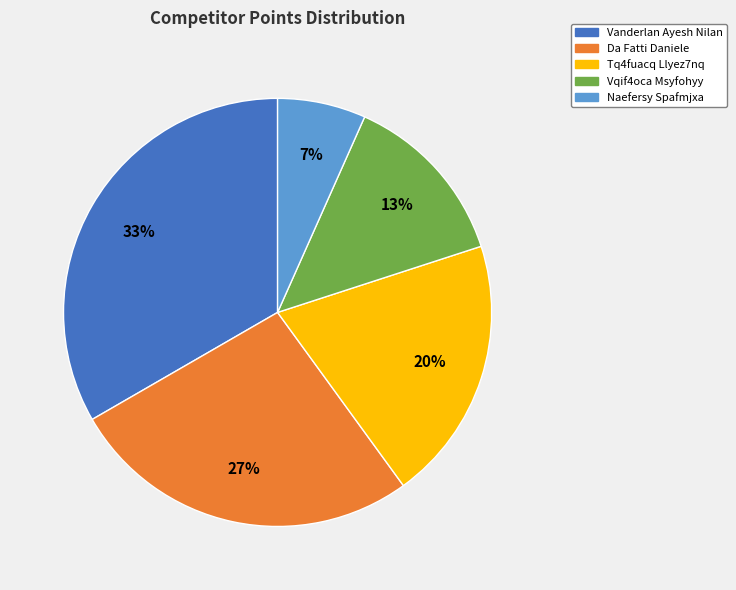

Count the number of slices in the pie.

5